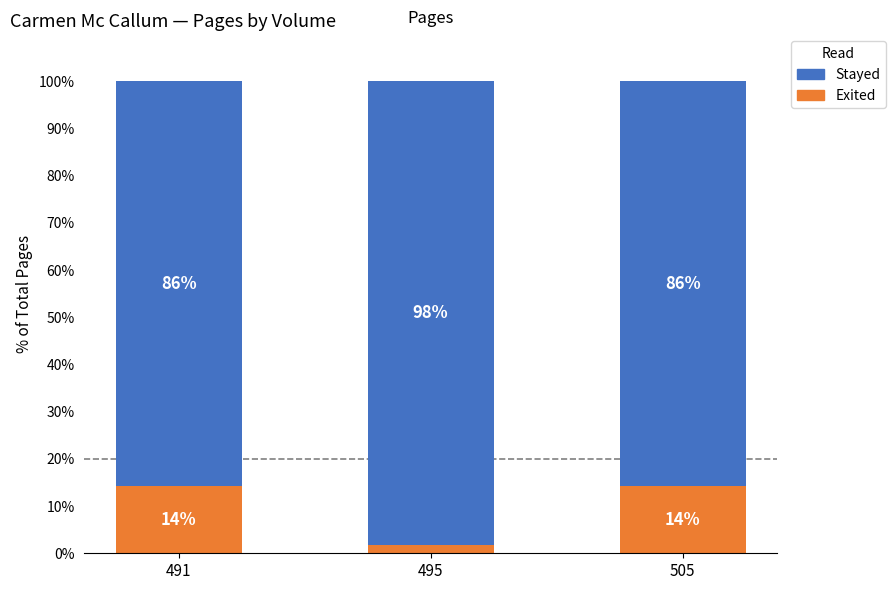

Which category has the lowest value in the Exited series?

495